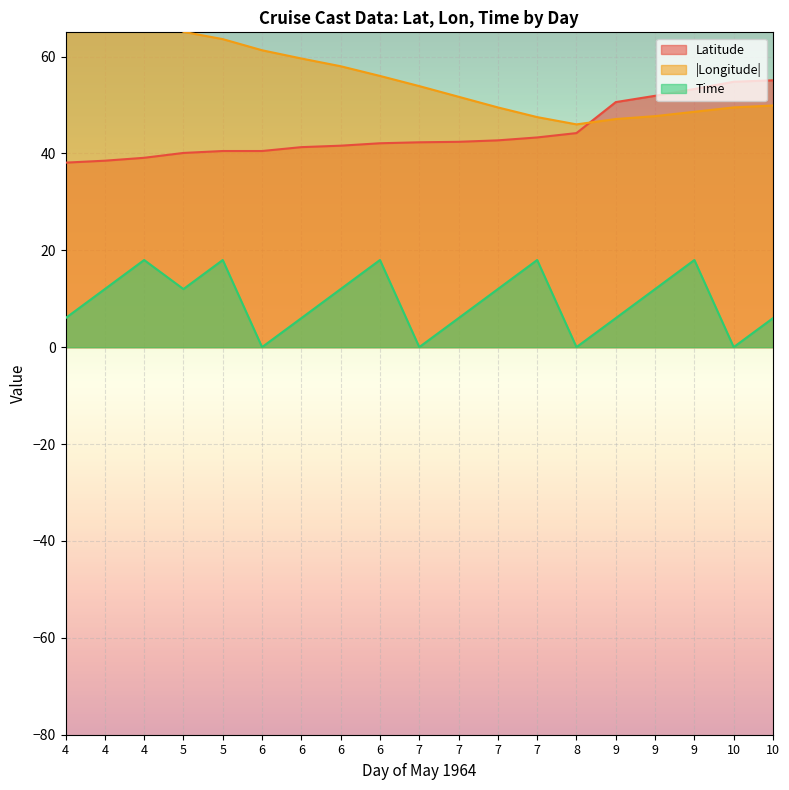

Which label corresponds to the largest value in the chart?

4